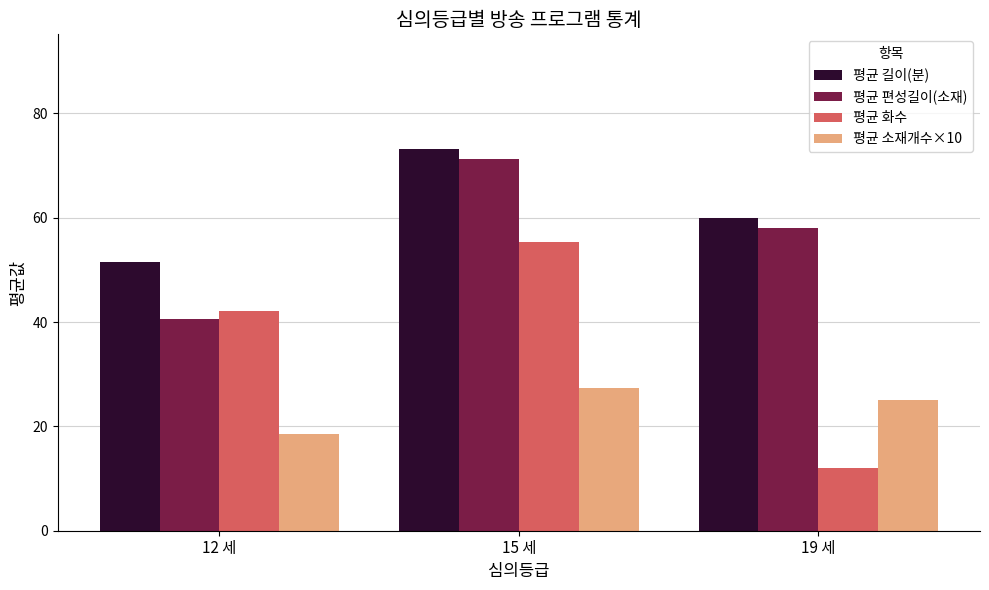

How many bars are there in total?

12